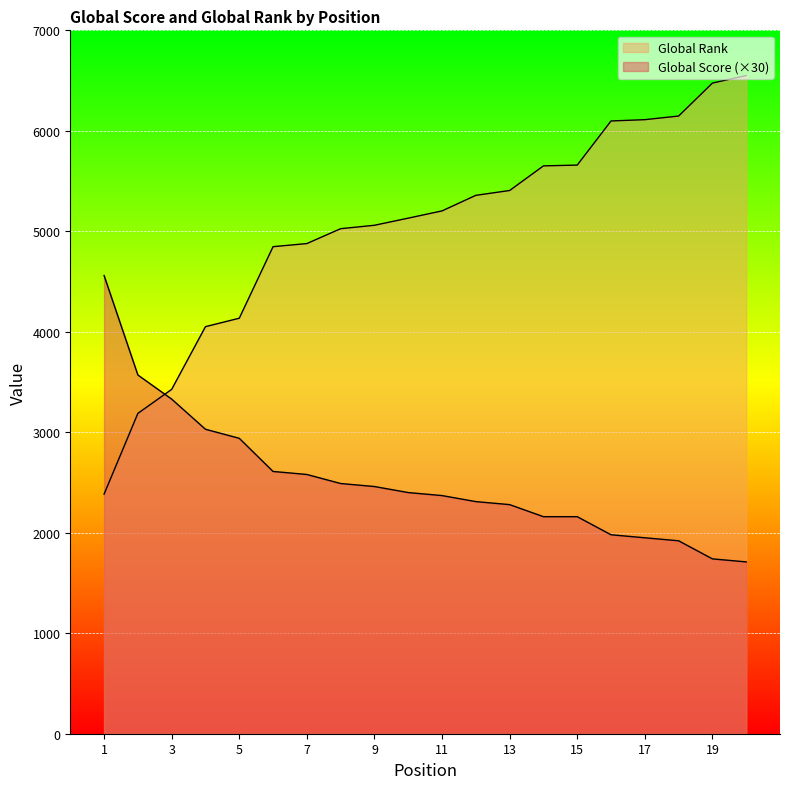

Reading right to left, extract all data points from this chart.

Global Score: 20=1710	19=1740	18=1920	17=1950	16=1980	15=2160	14=2160	13=2280	12=2310	11=2370	10=2400	9=2460	8=2490	7=2580	6=2610	5=2940	4=3030	3=3330	2=3570	1=4560
Global Rank: 20=6550	19=6475	18=6147	17=6111	16=6098	15=5659	14=5651	13=5406	12=5358	11=5203	10=5131	9=5060	8=5026	7=4878	6=4847	5=4135	4=4051	3=3427	2=3188	1=2384